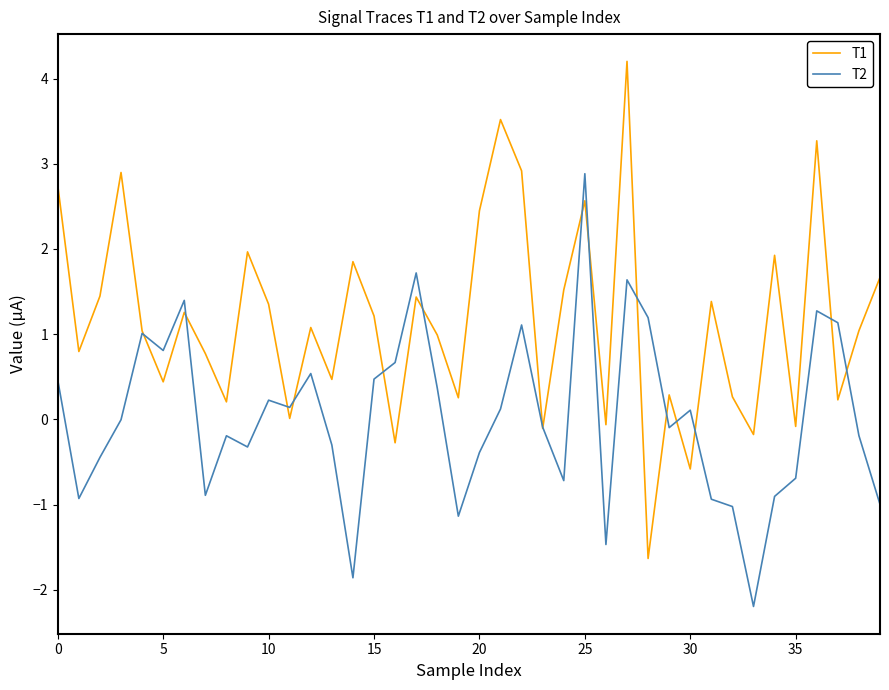

Rank the series by their average value, from lowest to highest.

T2, T1